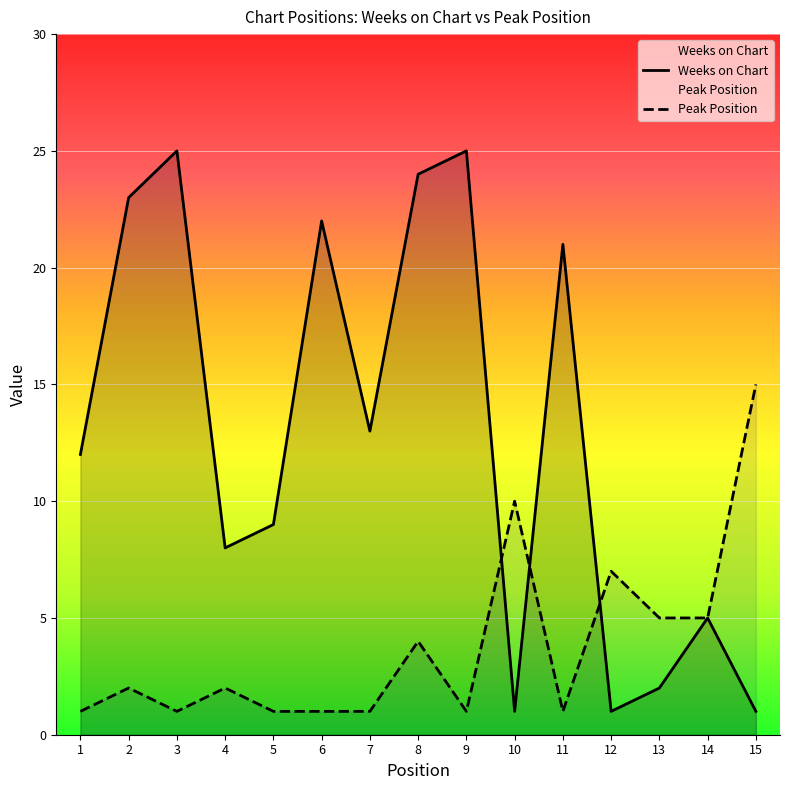

Which series changed the most between 4 and 7?

Weeks on Chart